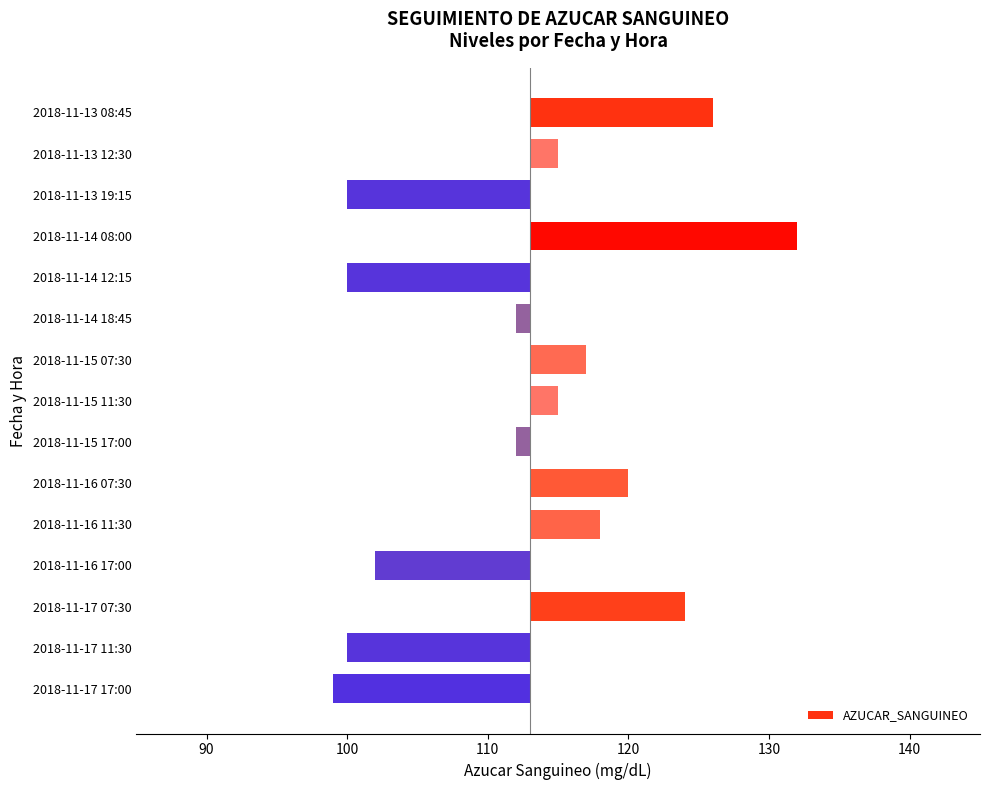

The value at 2018-11-17 17:00 is -14. True or false?

True